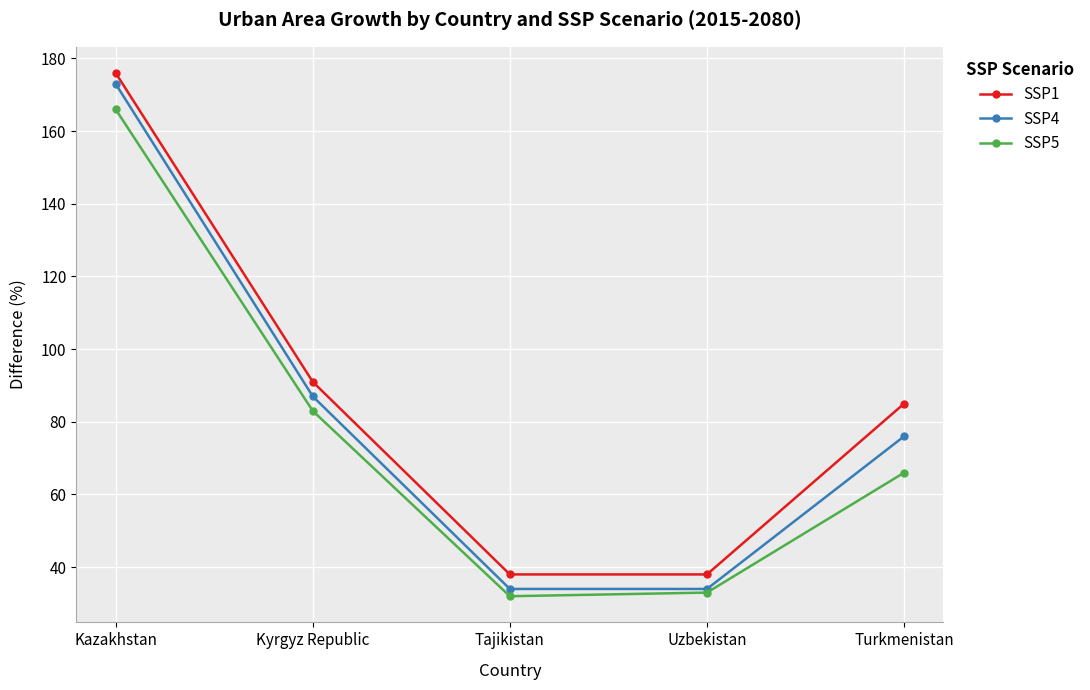

Is it true that SSP5 equals 83 at Kyrgyz Republic?

True